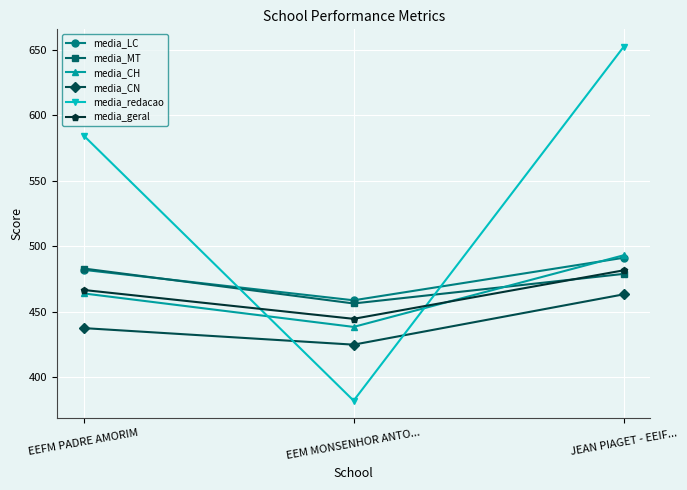

What is the average value of the media_redacao series?

539.4